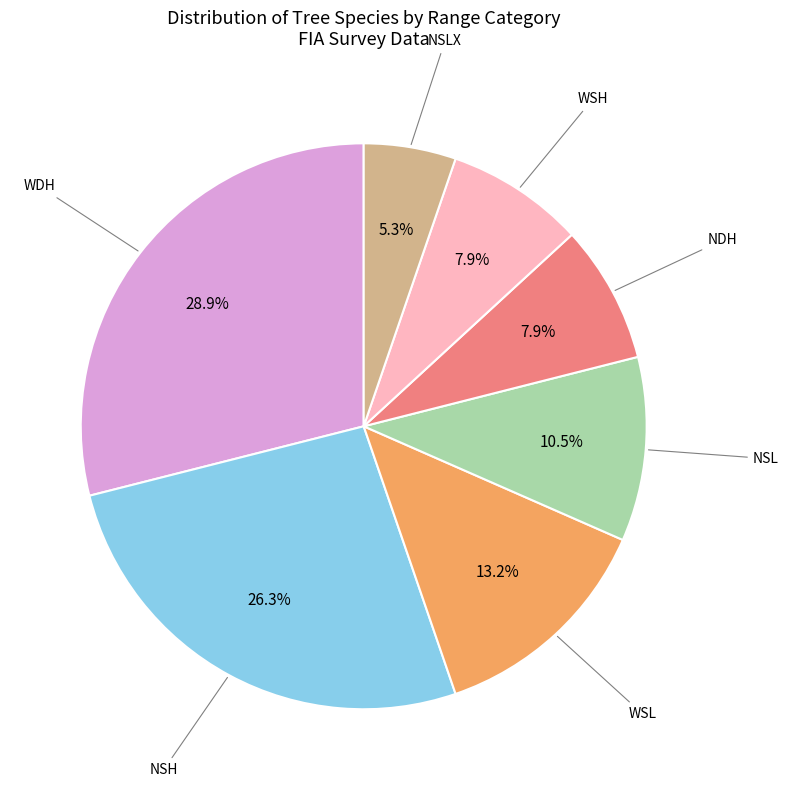

To the nearest percent, what portion does NDH represent?

8%